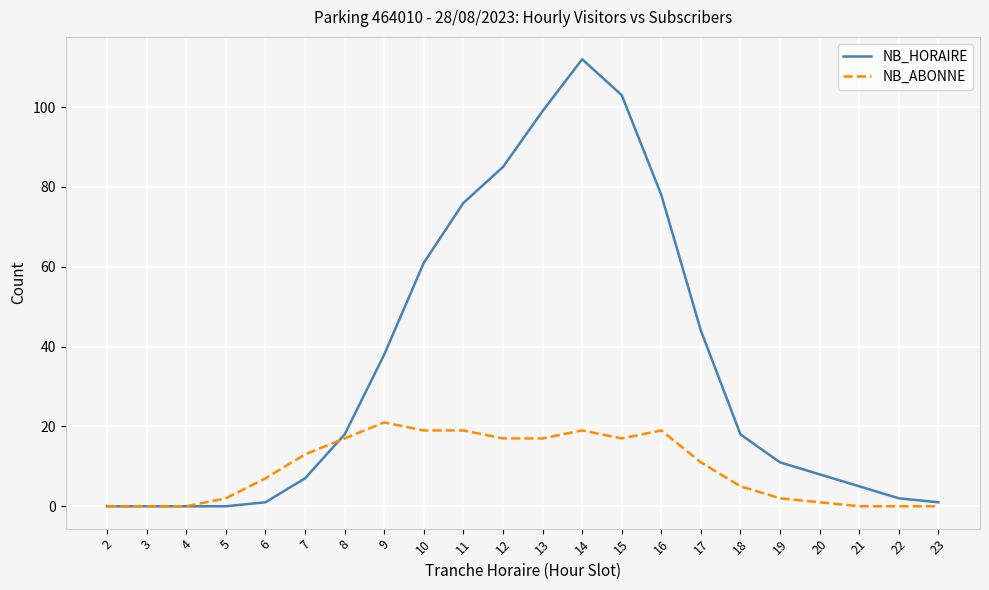

Which label corresponds to the largest value in the chart?

14